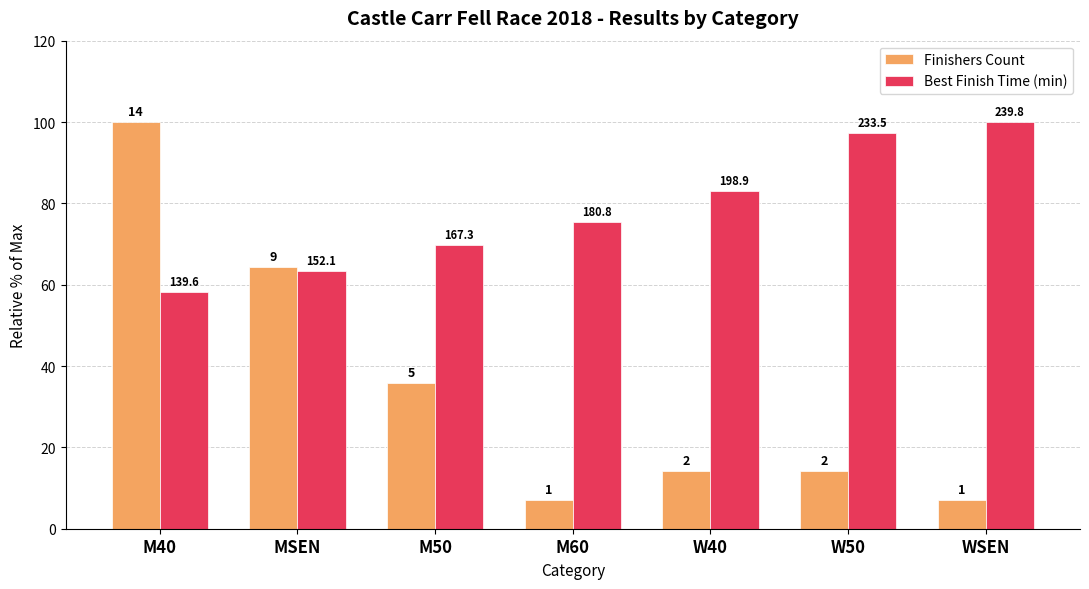

At which category is the sum across all series the highest?

M40